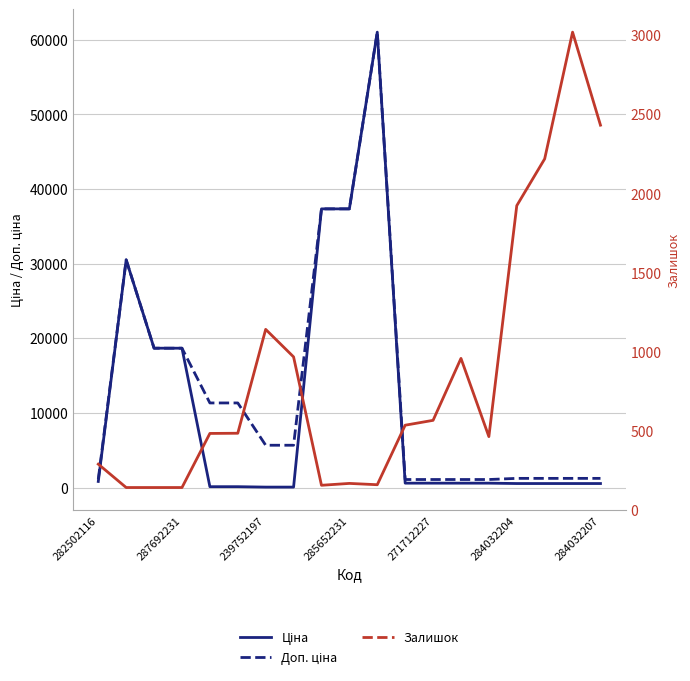

True or false: Залишок (масштабований) has a value of 37773.6 at 284032204.

True